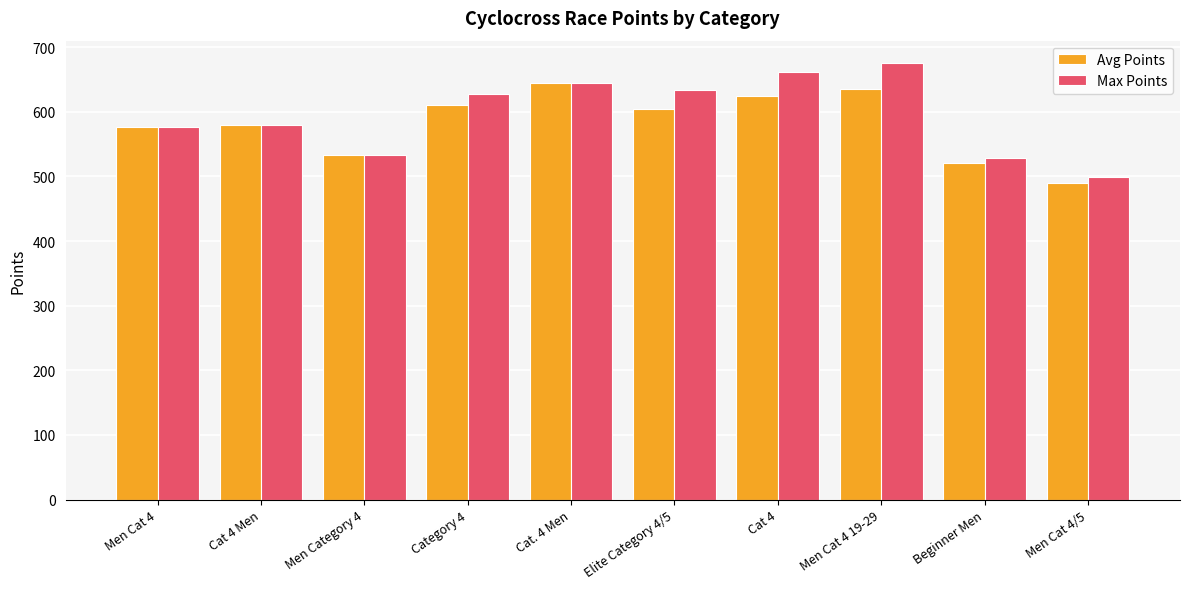

True or false: Avg Points has a value of 490.0 at Men Cat 4/5.

True